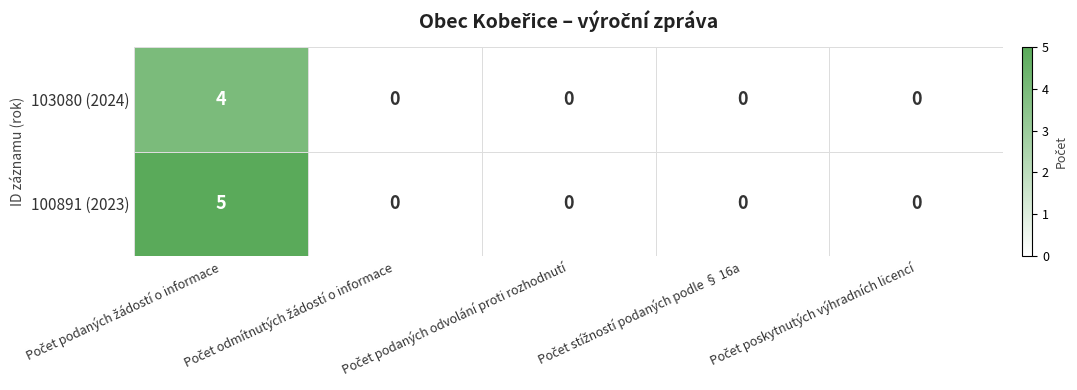

Which series has the widest spread of values?

100891 (2023)